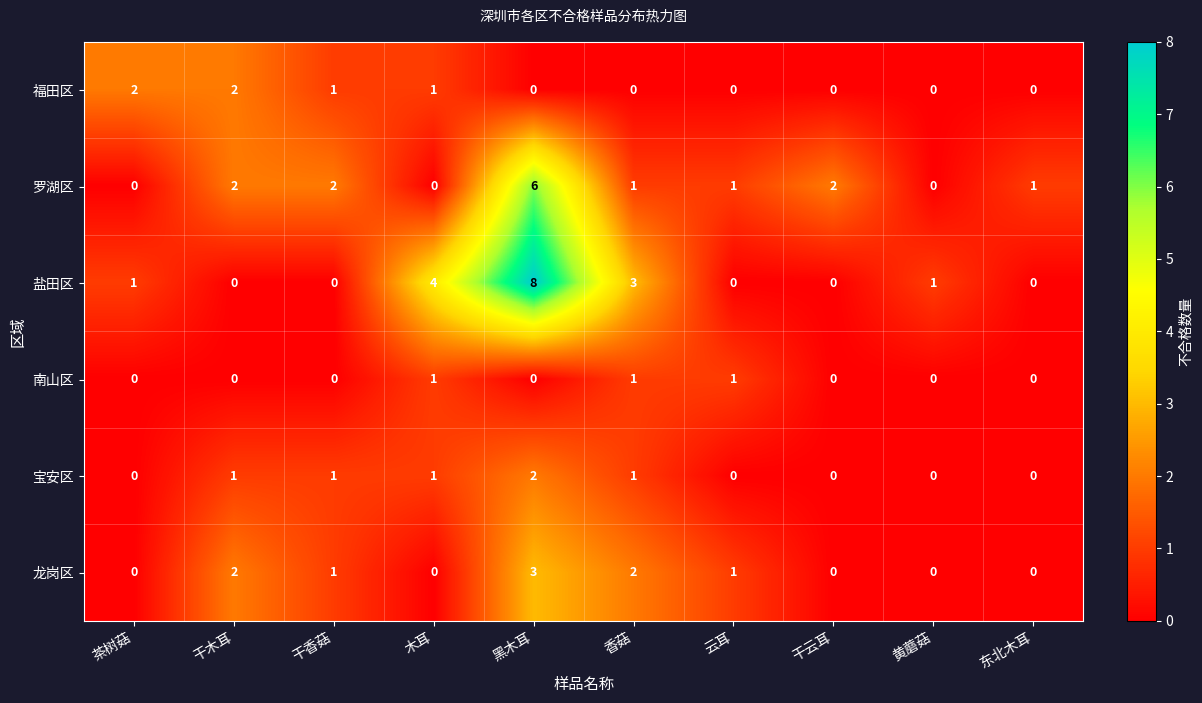

Is it true that 龙岗区 equals 2 at 云耳?

False